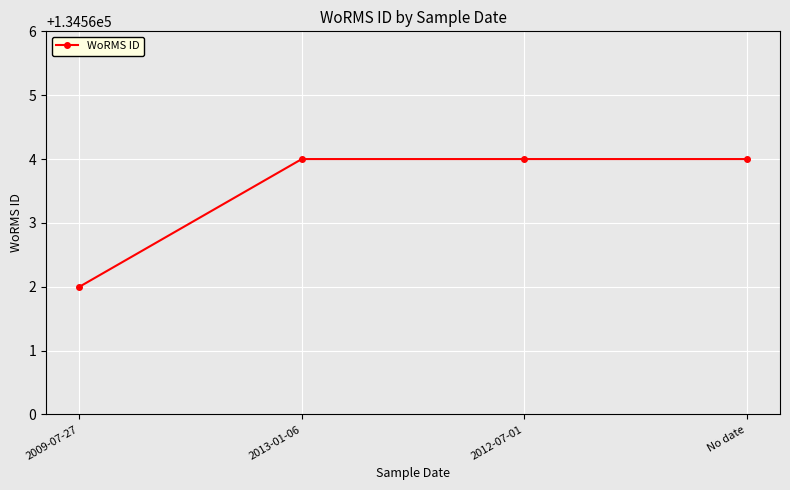

What is the change in value from 2009-07-27 to No date?

+2